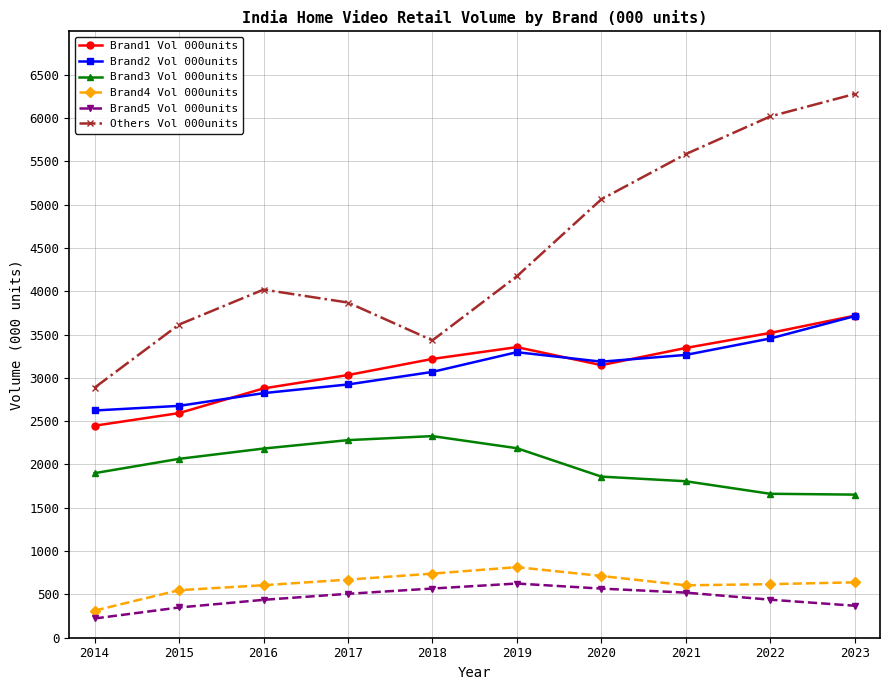

Which series has the largest total across all categories?

Others Vol 000units